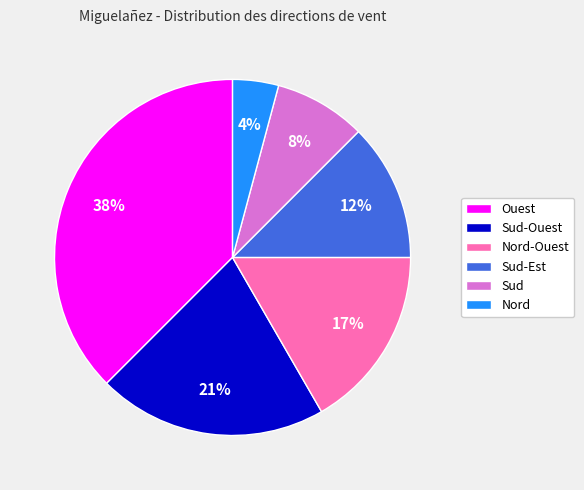

To the nearest percent, what percentage of the pie is Sud-Ouest?

21%